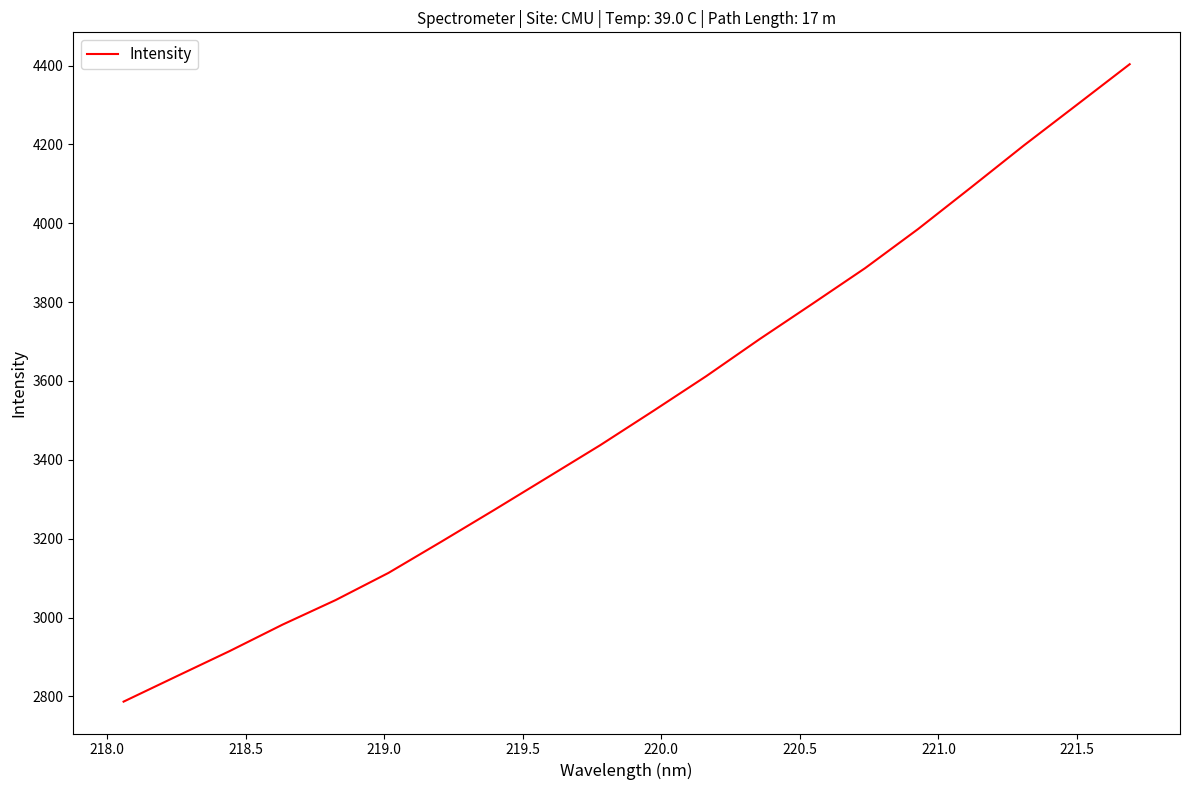

What is the minimum value shown in the chart?

2786.8